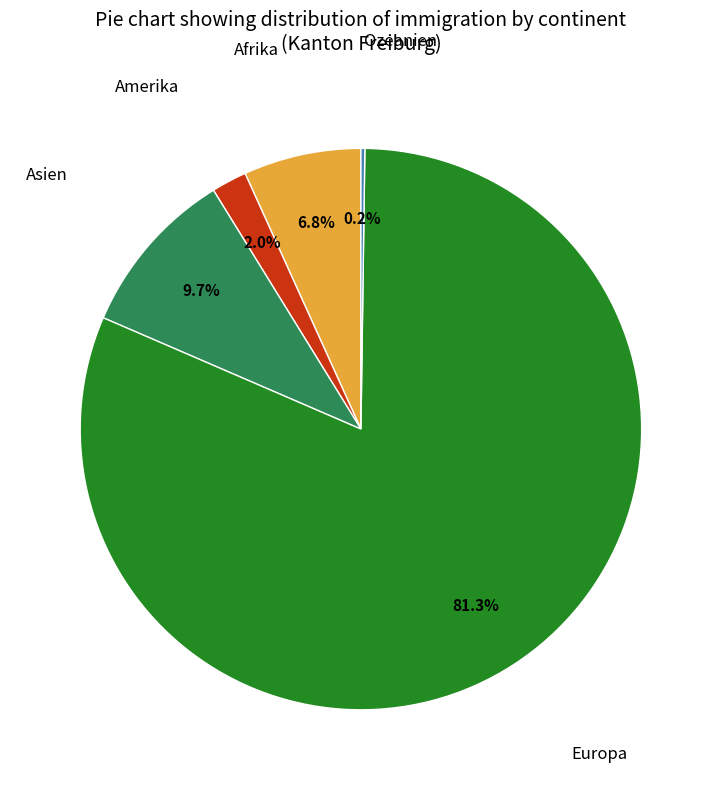

Is there a majority slice in this chart?

Yes